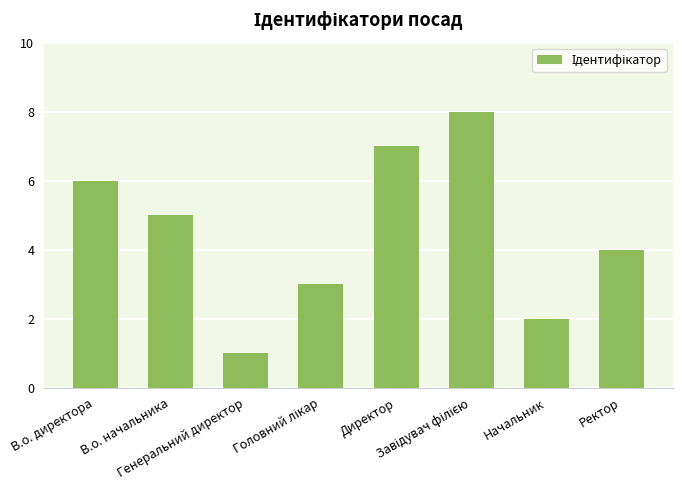

Reading left to right, extract all data points from this chart.

6	5	1	3	7	8	2	4